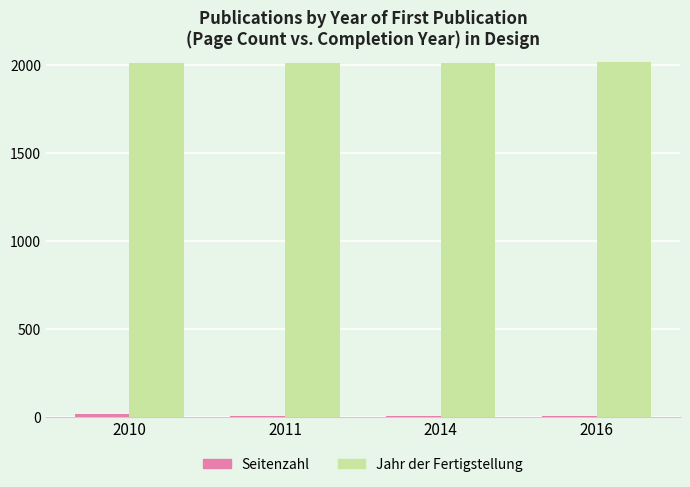

What is the sum of all Jahr der Fertigstellung values?

8051